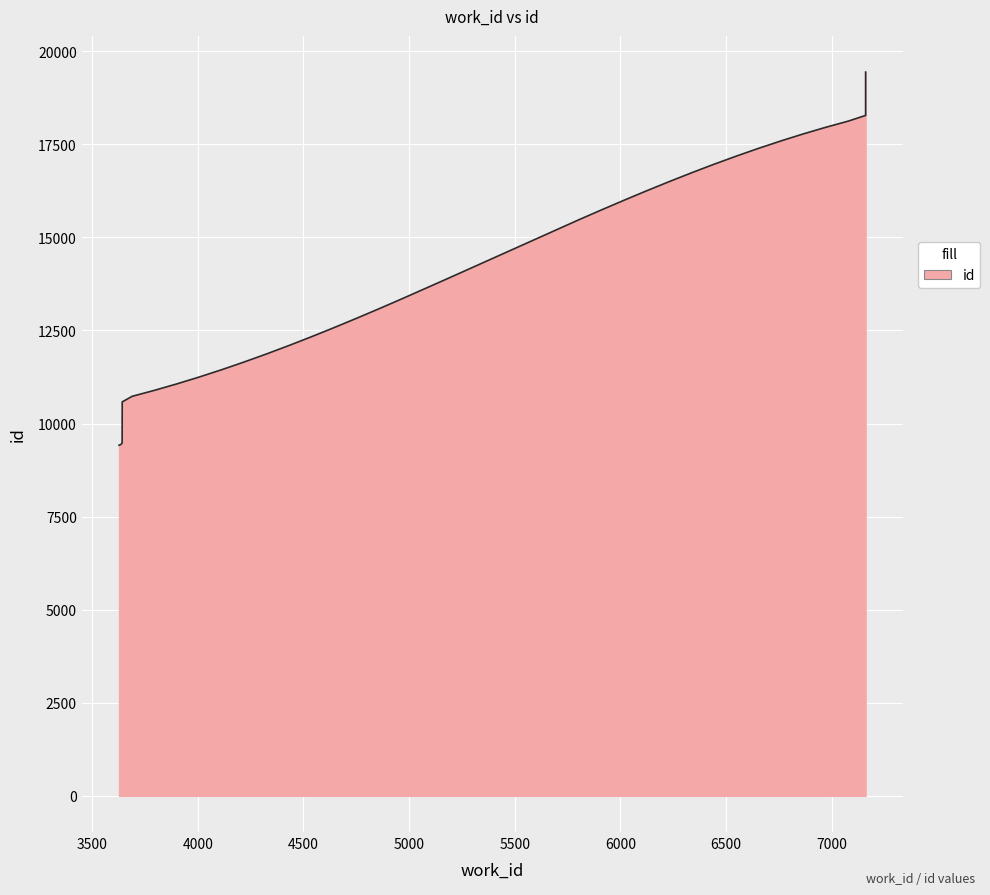

What is the smallest value displayed?

9417